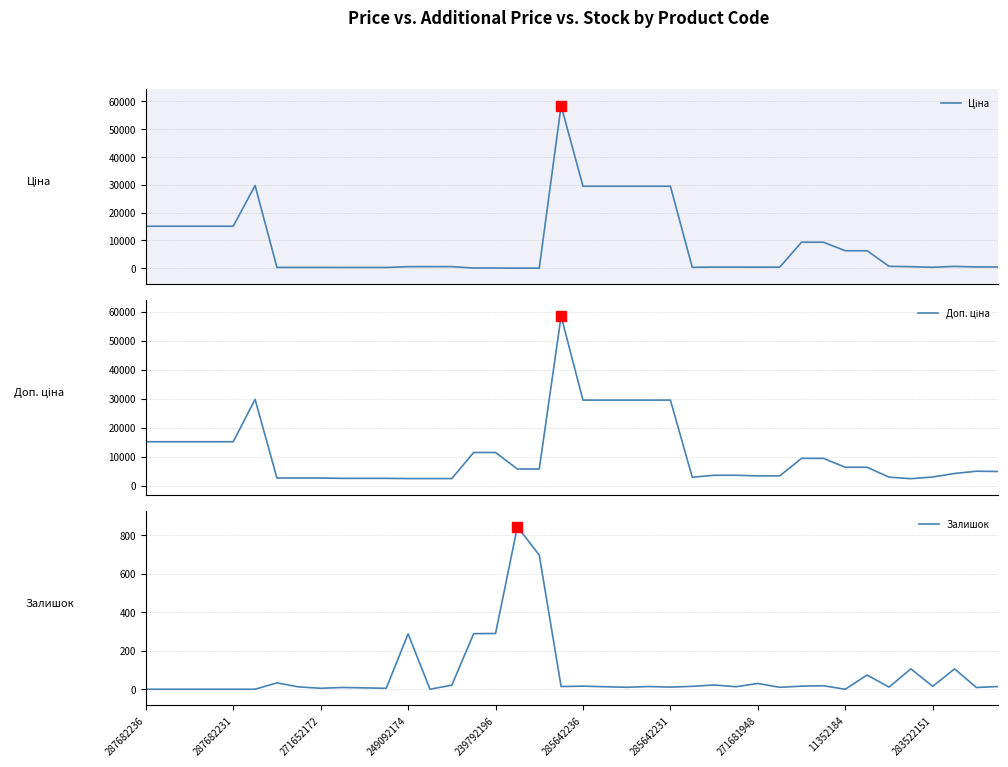

Which has a higher value, 14 or 30?

30